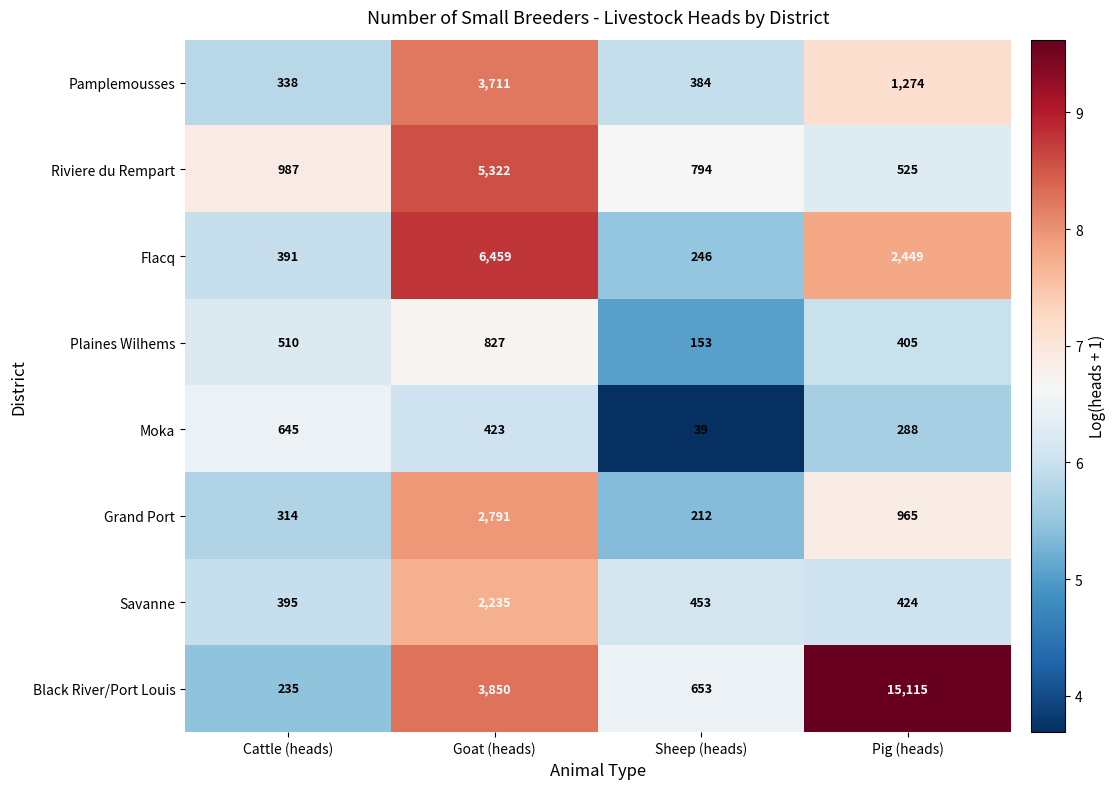

List the series in order of their peak value, highest first.

Black River/Port Louis, Flacq, Riviere du Rempart, Pamplemousses, Grand Port, Savanne, Plaines Wilhems, Moka